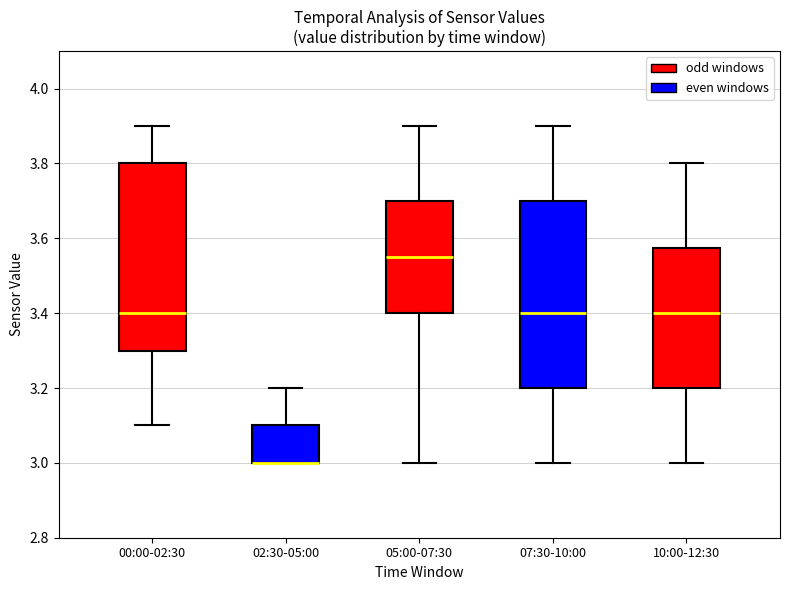

Reading left to right, transcribe this box plot: for each box, give where its median line is, the range the box spans, and where its two whiskers end, as read against the y-axis. The values are not printed on the chart, so give them approximately, as read against the axis.

00:00-02:30: median 3.40, box 3.30 to 3.80, whiskers 3.10 to 3.90
02:30-05:00: median 3.00 (drawn on the box's lower edge), box 3.00 to 3.10, whiskers 3.00 to 3.20
05:00-07:30: median 3.56, box 3.40 to 3.70, whiskers 3.00 to 3.90
07:30-10:00: median 3.40, box 3.20 to 3.70, whiskers 3.00 to 3.90
10:00-12:30: median 3.40, box 3.20 to 3.58, whiskers 3.00 to 3.80